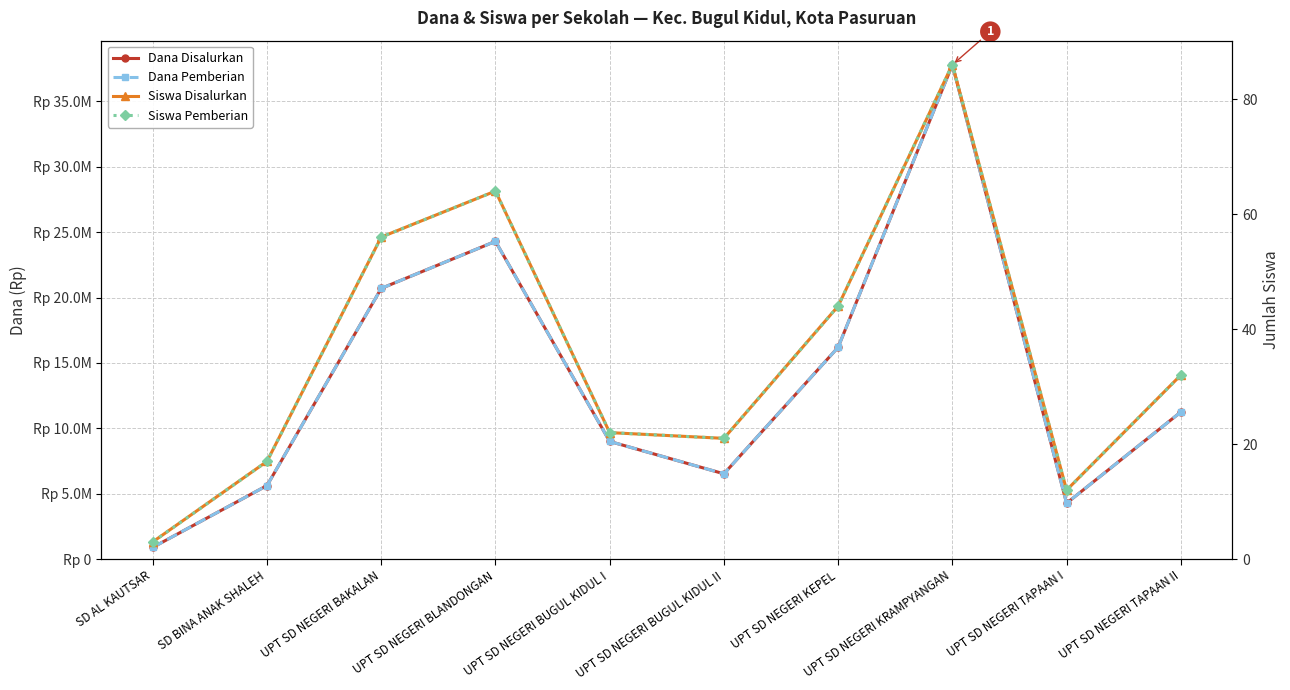

Reading right to left, extract all data points from this chart.

Dana Disalurkan: 11250000	4275000	37800000	16200000	6525000	9000000	24300000	20700000	5625000	900000
Dana Pemberian: 11250000	4275000	37800000	16200000	6525000	9000000	24300000	20700000	5625000	900000
Siswa Disalurkan: 32	12	86	44	21	22	64	56	17	3
Siswa Pemberian: 32	12	86	44	21	22	64	56	17	3